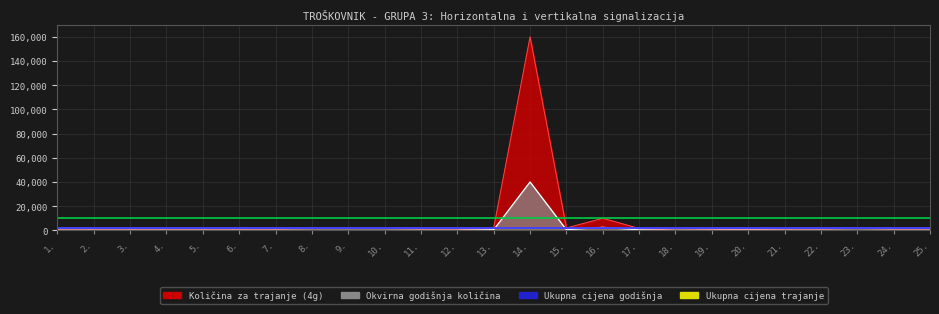

At which label does Količina za trajanje (4g) reach its minimum?

23.